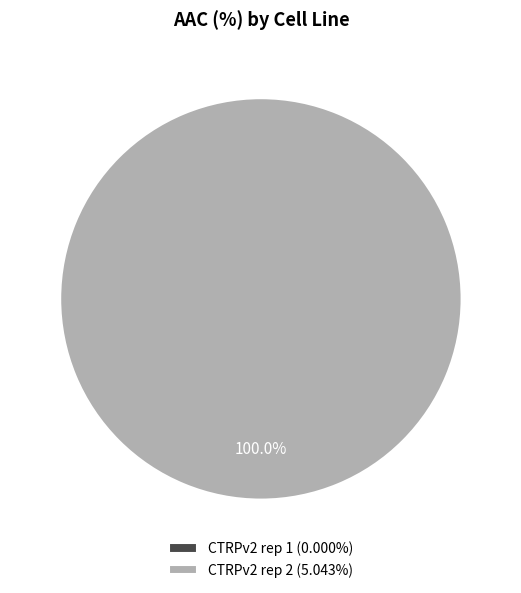

To the nearest percent, what is the difference between the largest and smallest slice percentages?

100%